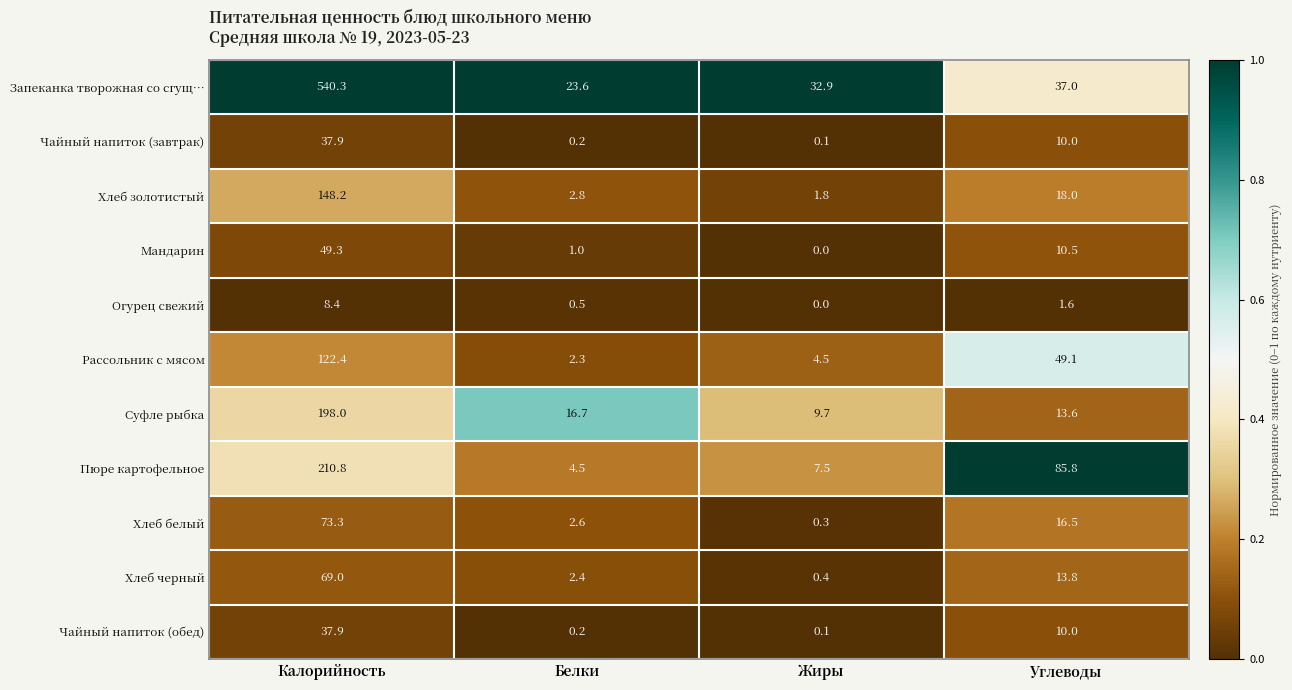

List the labels in order of Запеканка творожная со сгущ… value, smallest first.

Белки, Жиры, Углеводы, Калорийность